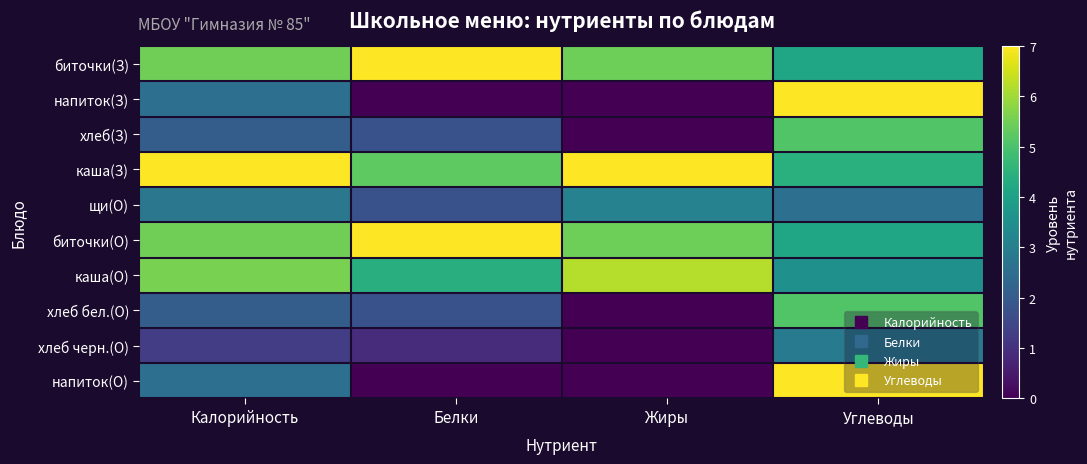

List the series in order of their peak value, highest first.

биточки(З), напиток(З), каша(З), биточки(О), напиток(О), каша(О), хлеб(З), хлеб бел.(О), щи(О), хлеб черн.(О)